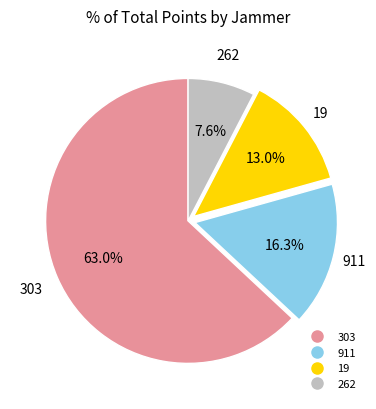

Which slice represents more than half of the pie?

303